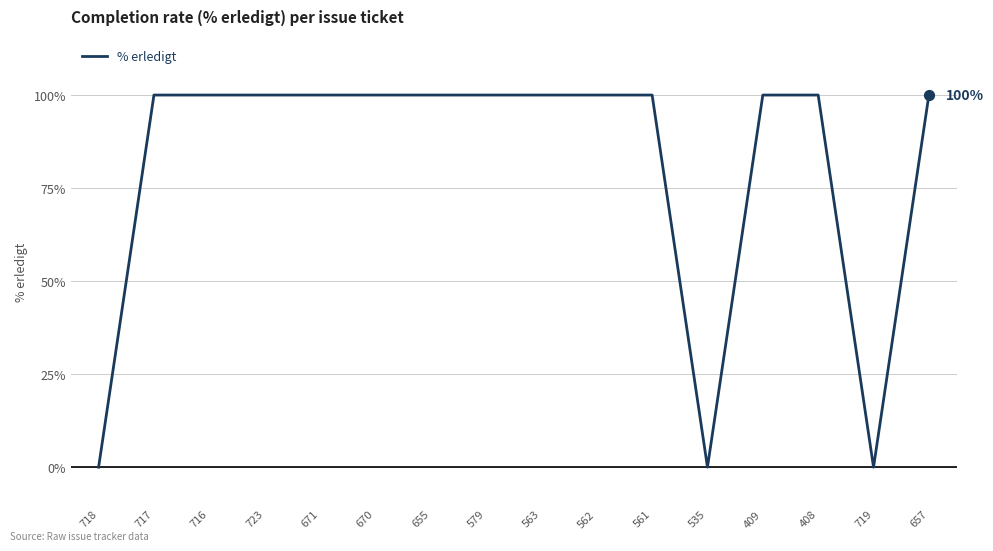

What is the ratio of the value at 579 to the value at 716?

1.0